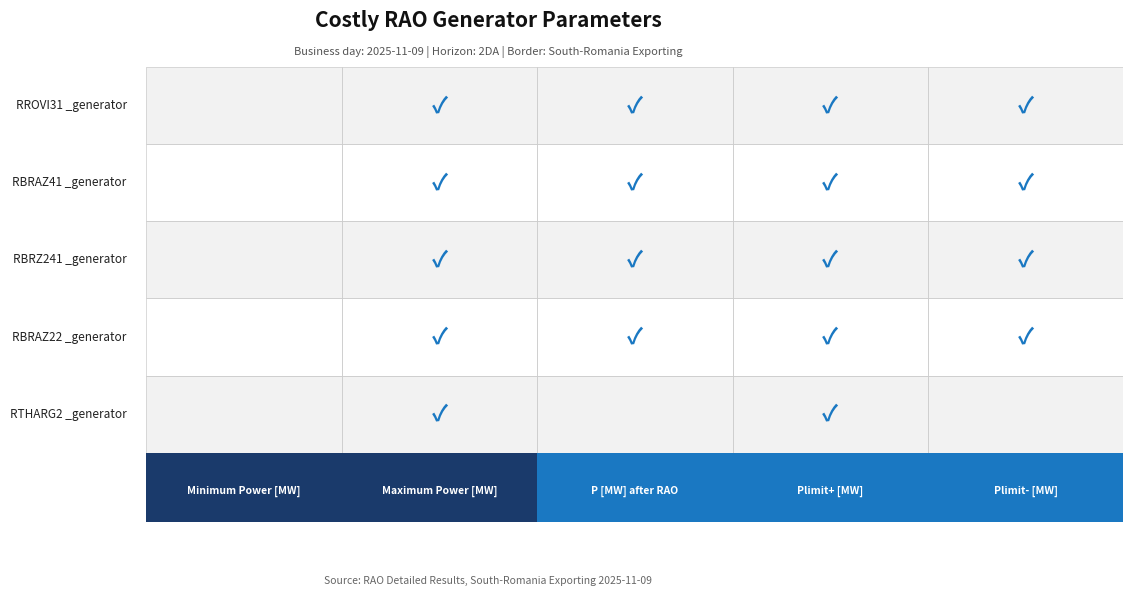

Is it true that RO_RA_00105 equals 188 at Plimit+ [MW]?

False